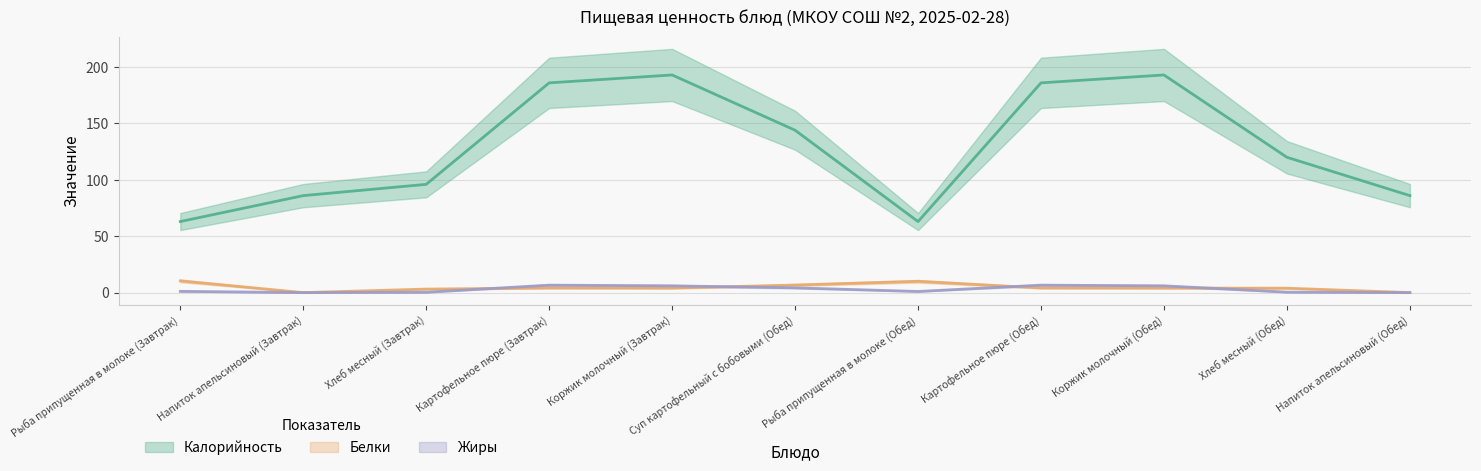

What is the difference between the highest and lowest values at Напиток апельсиновый (Обед)?

86.0